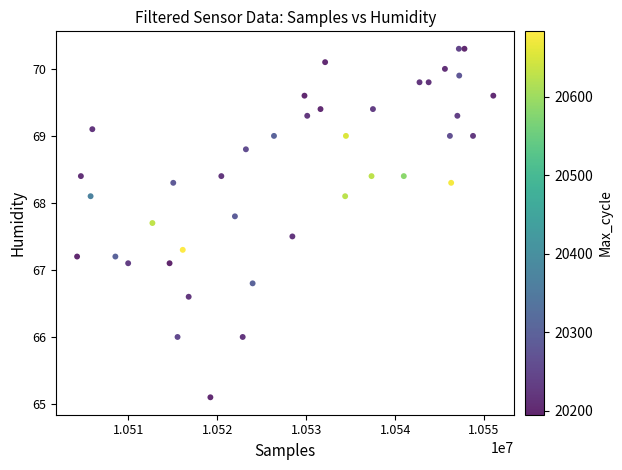

What is the range of Y values (max minus min)?

5.2